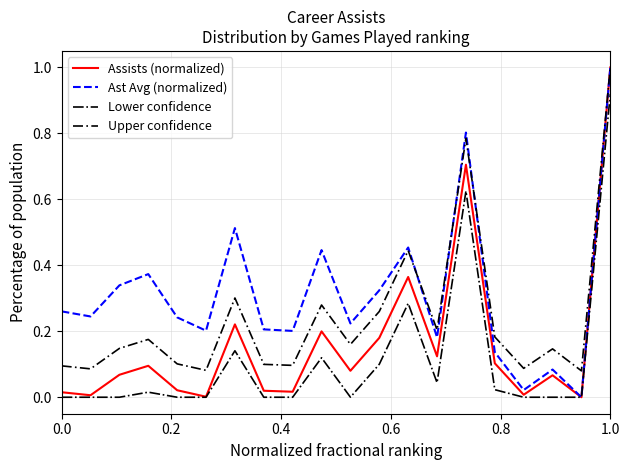

What is the greatest value displayed?

1.0